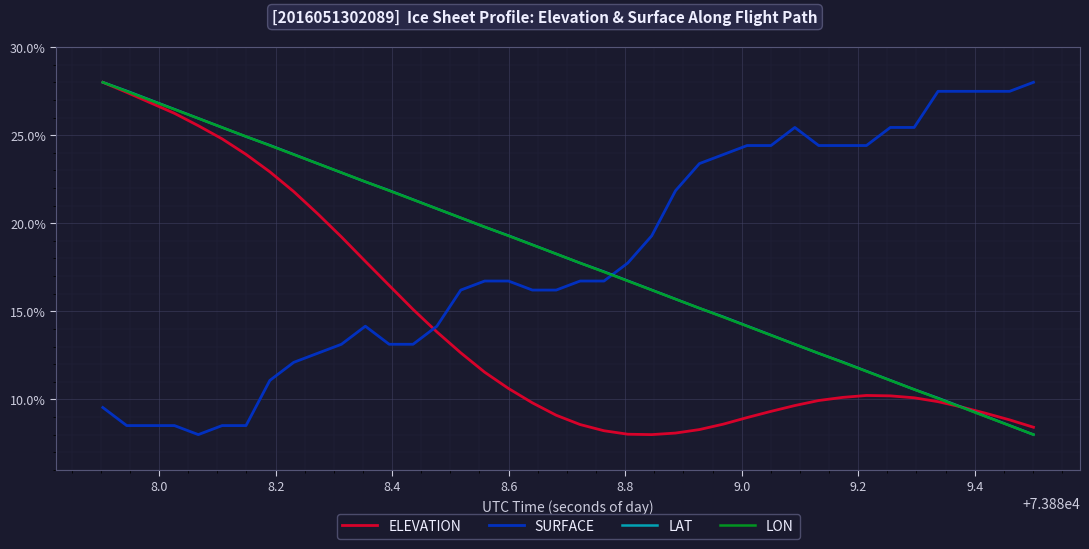

True or false: LAT and ELEVATION cross at least once.

True